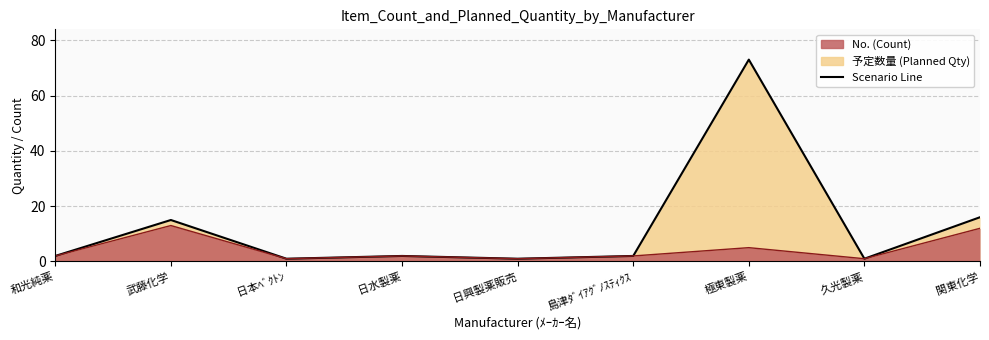

The value at 日本ﾍﾞｸﾄﾝ is 1. True or false?

False